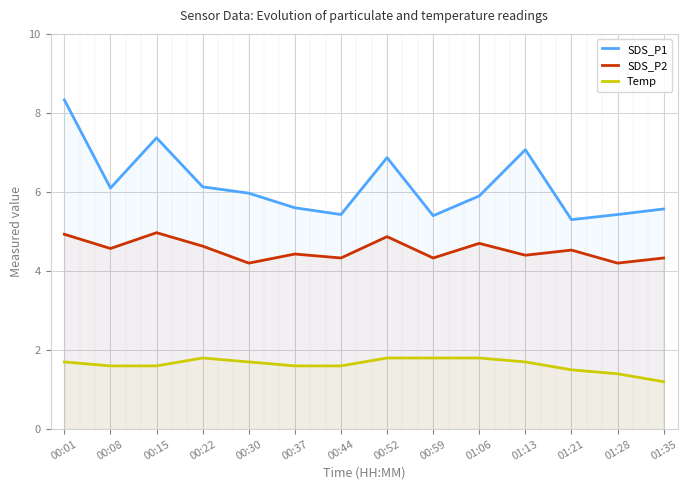

Is it true that SDS_P1 equals 2.6 at 00:52?

False